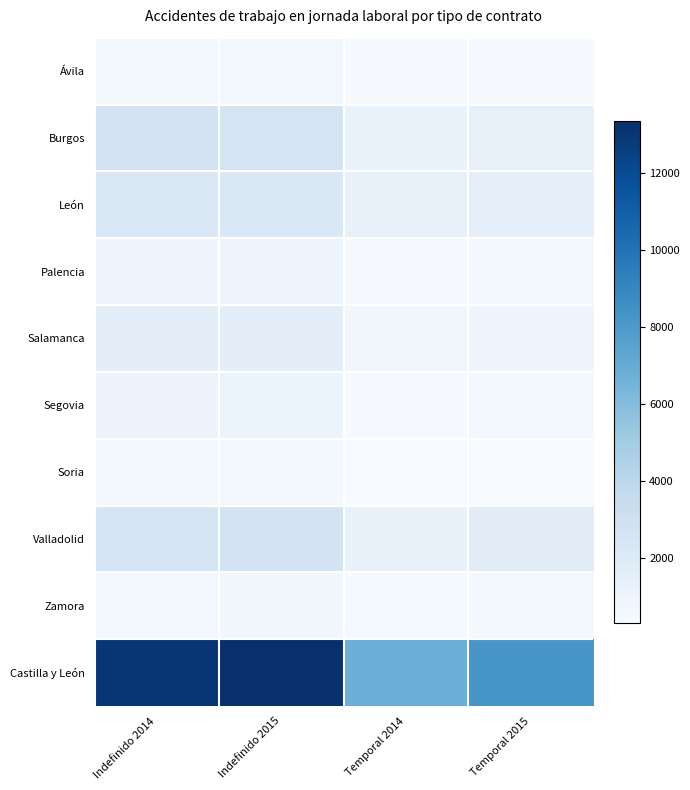

Between Temporal 2014 and Temporal 2015, which series saw the biggest shift?

Castilla y León